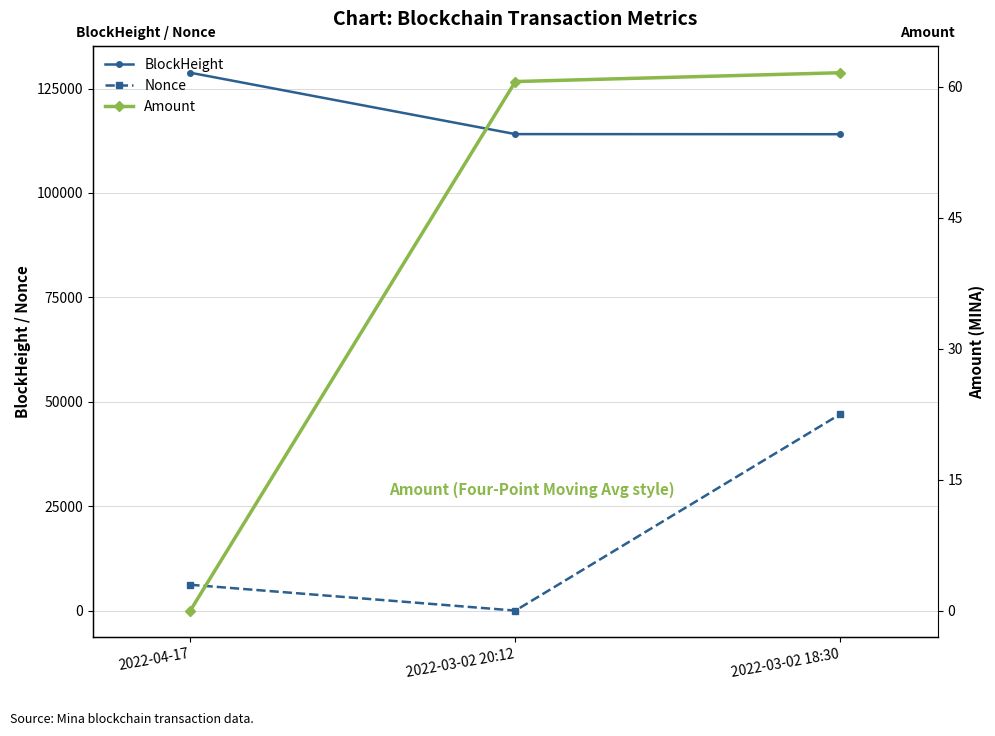

What are all the series names shown in the legend?

BlockHeight, Nonce, Amount